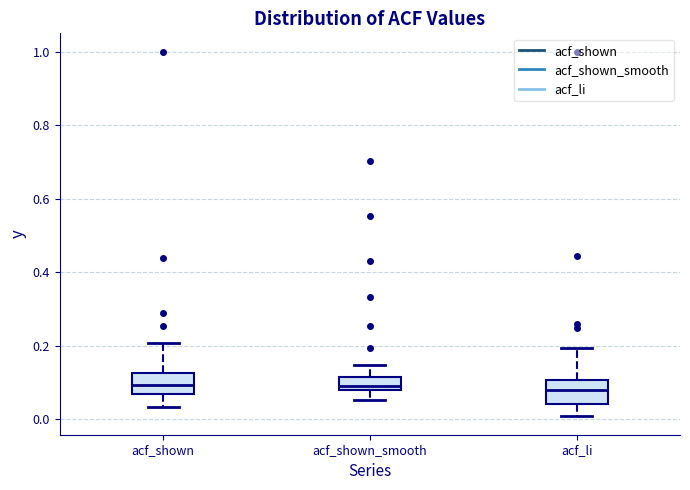

Reading left to right, read every box against the y-axis: the position of its median line, the range the box covers, and the ends of its whiskers. The values are not printed on the chart, so give them approximately, as read against the axis.

acf_shown: median 0.10, box 0.06 to 0.12, whiskers 0.04 to 0.20
acf_shown_smooth: median 0.08 (just above the box's lower edge), box 0.08 to 0.12, whiskers 0.06 to 0.14
acf_li: median 0.08, box 0.04 to 0.10, whiskers 0.00 to 0.20